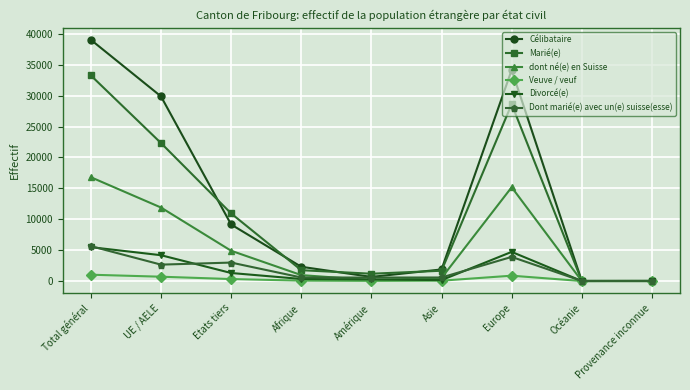

Where is the first local maximum for Célibataire?

Europe